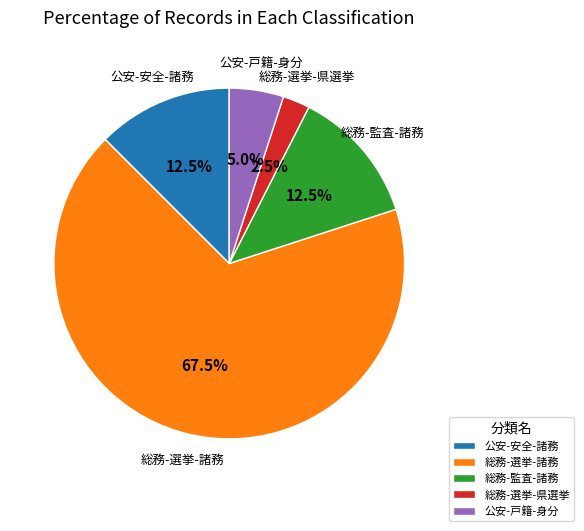

What is the largest slice in the pie chart?

総務-選挙-諸務